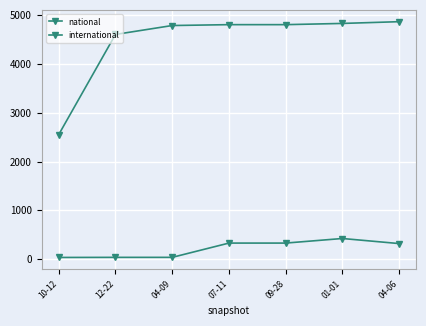

How many lines are shown in the chart?

2